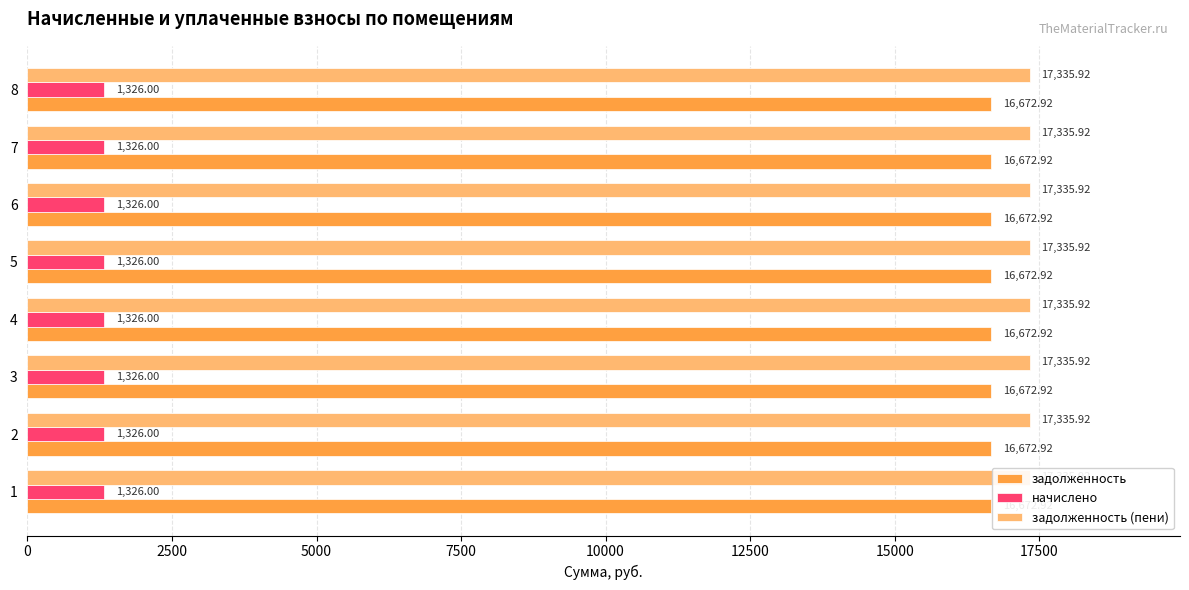

At how many categories does at least one series exceed 14512?

8